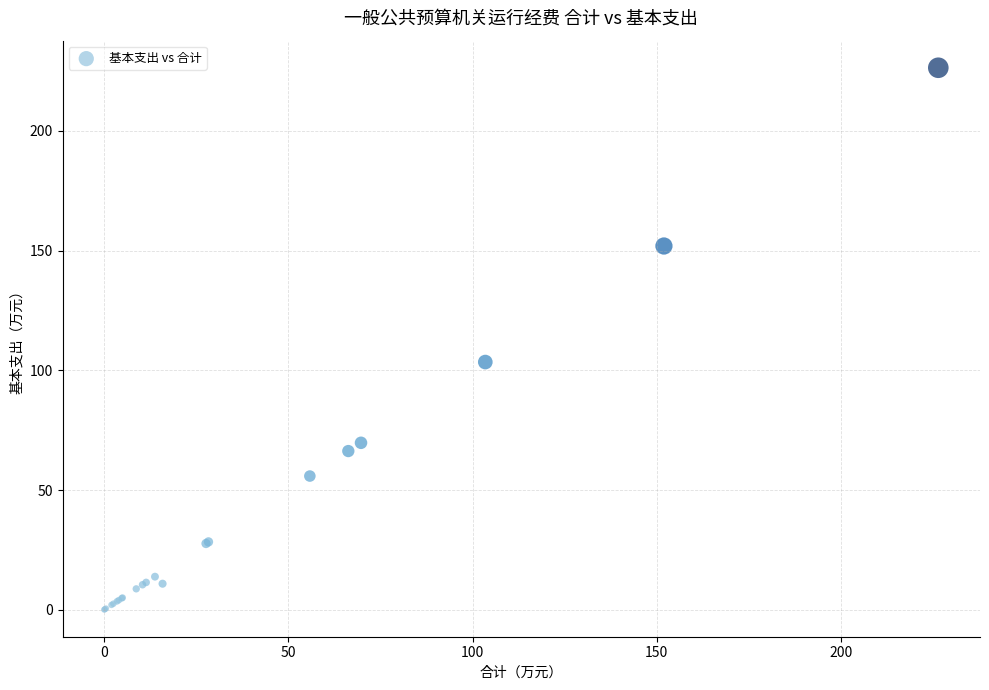

What Y value in the scatter plot is closest to 113?

103.4